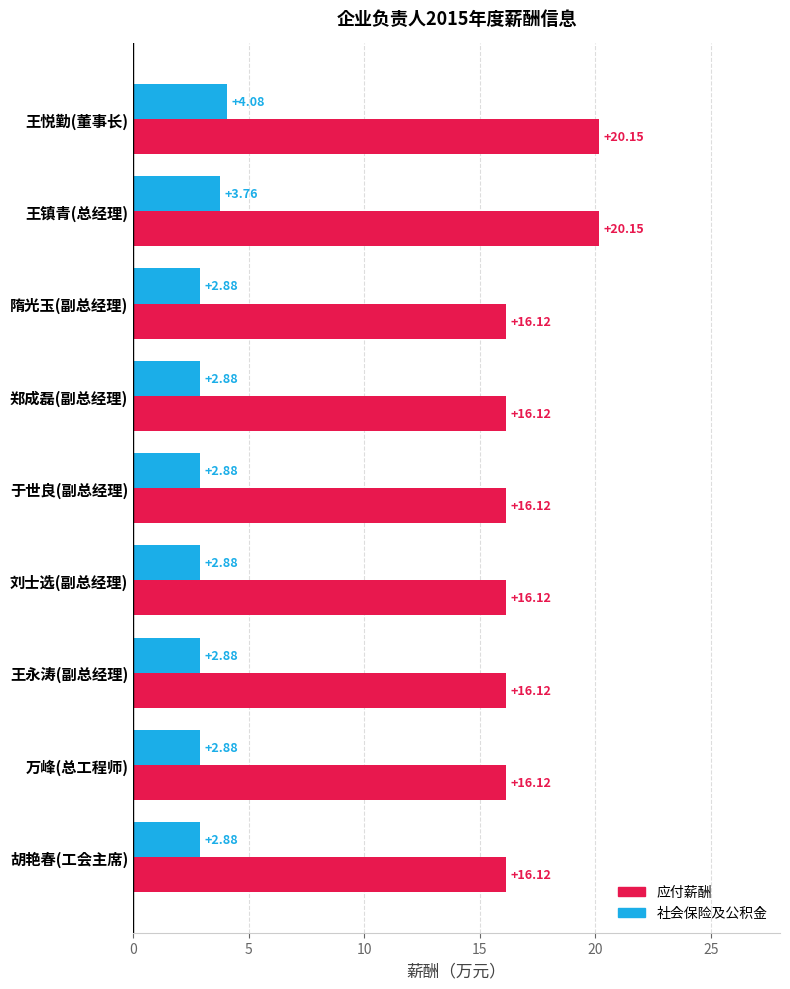

At which label does 社会保险及公积金 reach its peak?

王悦勤(董事长)